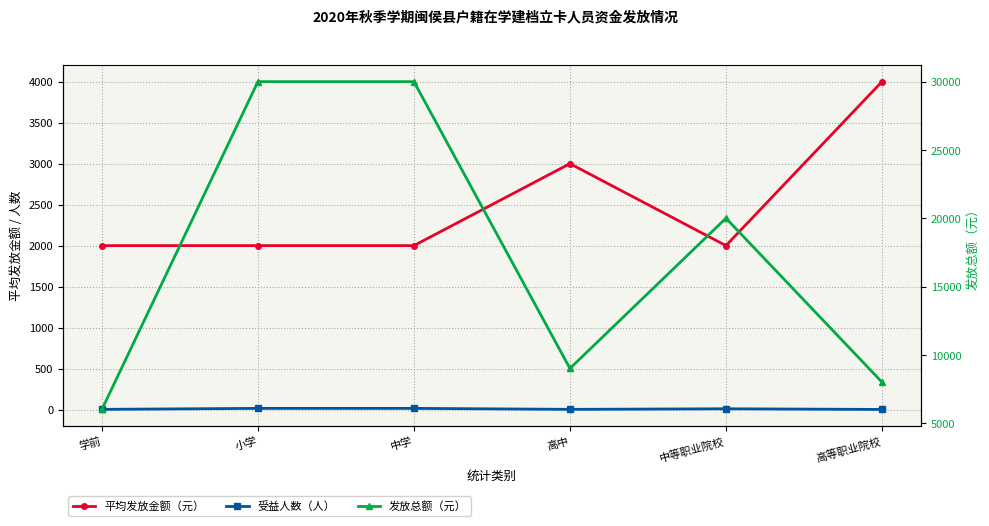

At which category is the sum across all series the highest?

小学